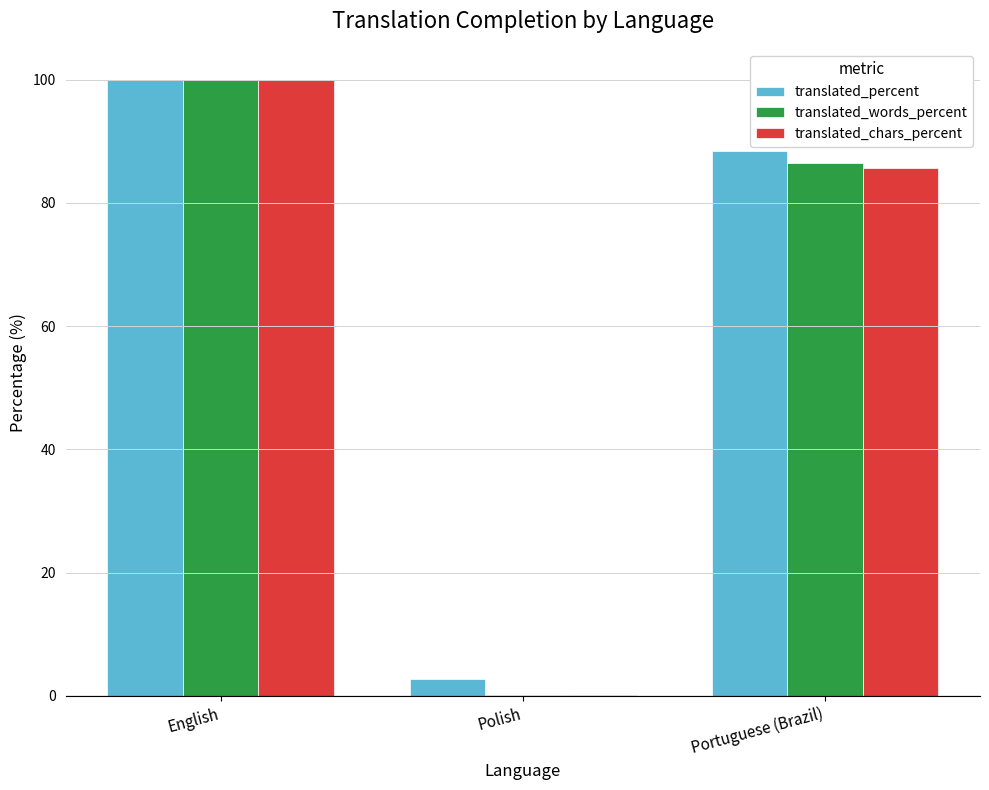

Reading right to left, list all the values displayed in this chart.

translated_percent: Portuguese (Brazil)=88.5	Polish=2.7	English=100.0
translated_words_percent: Portuguese (Brazil)=86.4	Polish=0.1	English=100.0
translated_chars_percent: Portuguese (Brazil)=85.7	Polish=0.1	English=100.0